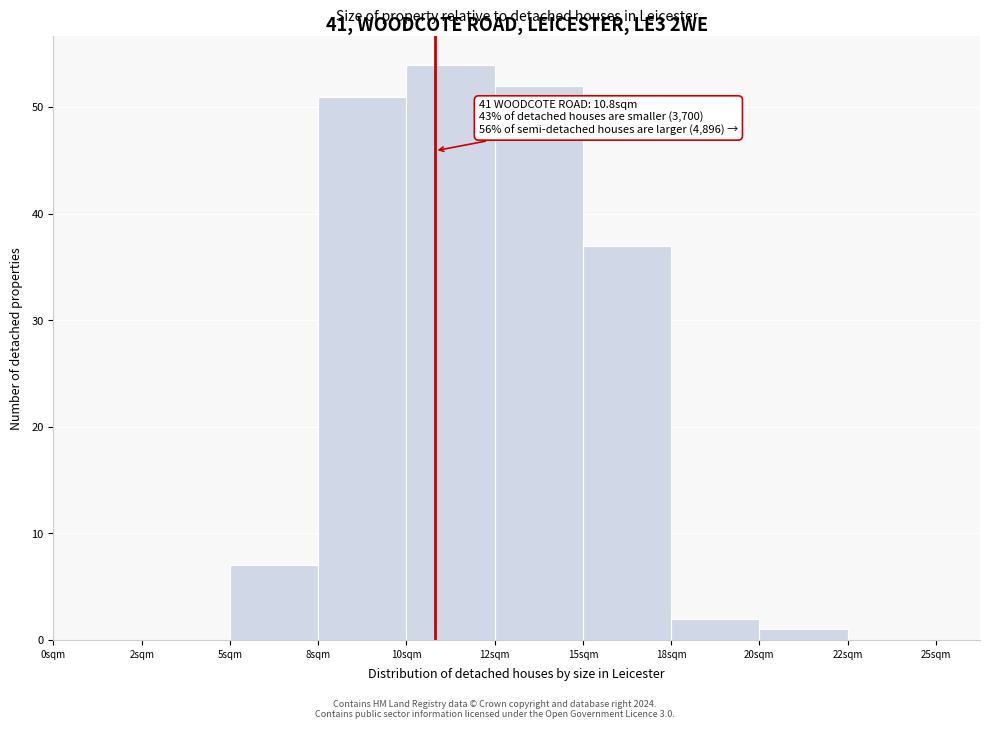

Reading left to right, extract all data points from this chart.

0sqm=0	2sqm=0	5sqm=7	8sqm=51	10sqm=54	12sqm=52	15sqm=37	18sqm=2	20sqm=1	22sqm=0